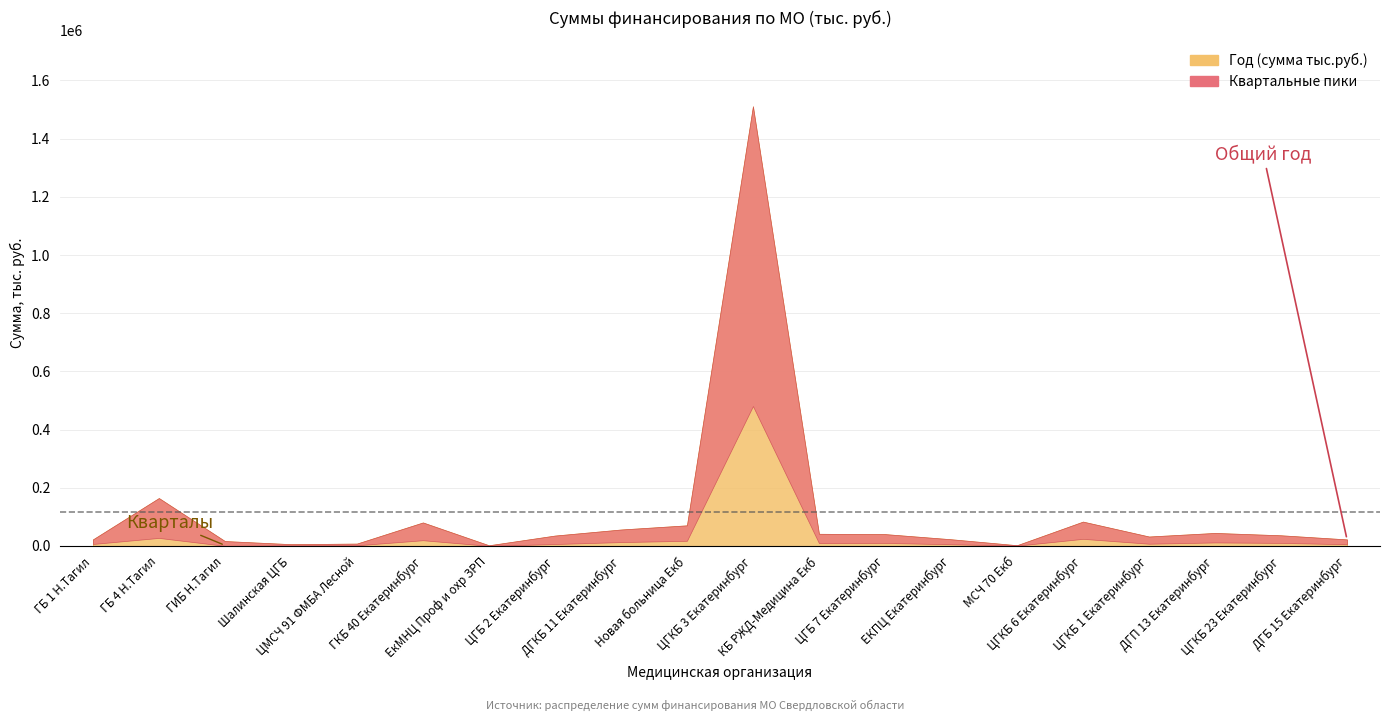

In Год (сумма тыс.руб.), how many points are higher than both neighbors (excluding endpoints)?

5